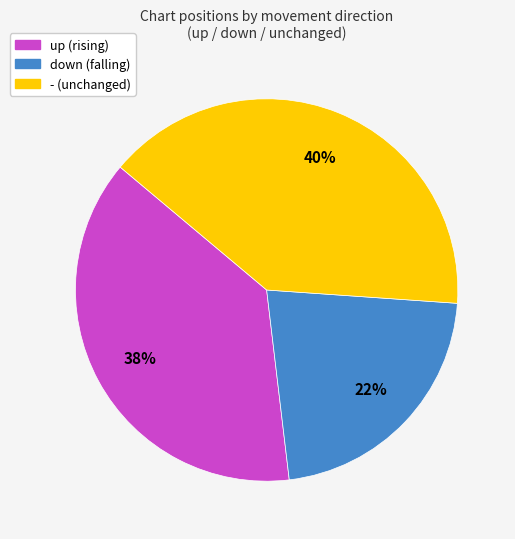

Combined, do down and - account for over 50%?

Yes